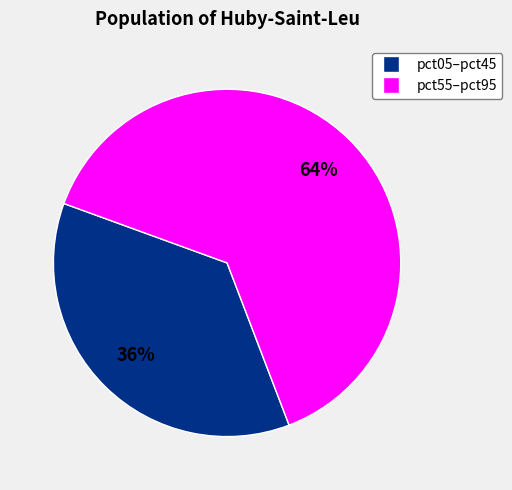

Is there any slice that represents more than half of the pie?

Yes